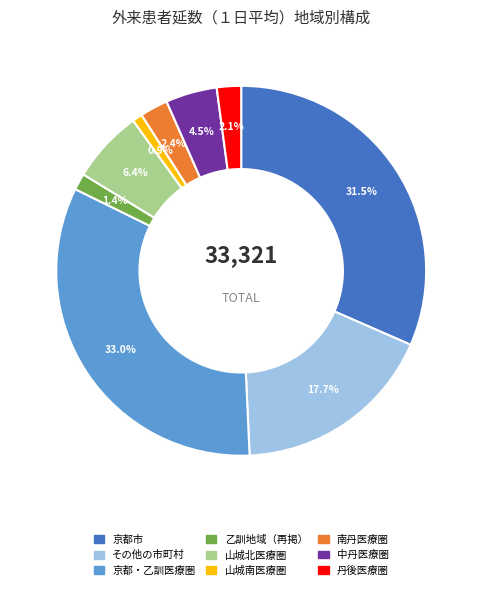

What percentage do 山城南医療圏 and 乙訓地域（再掲） together represent?

2.3%